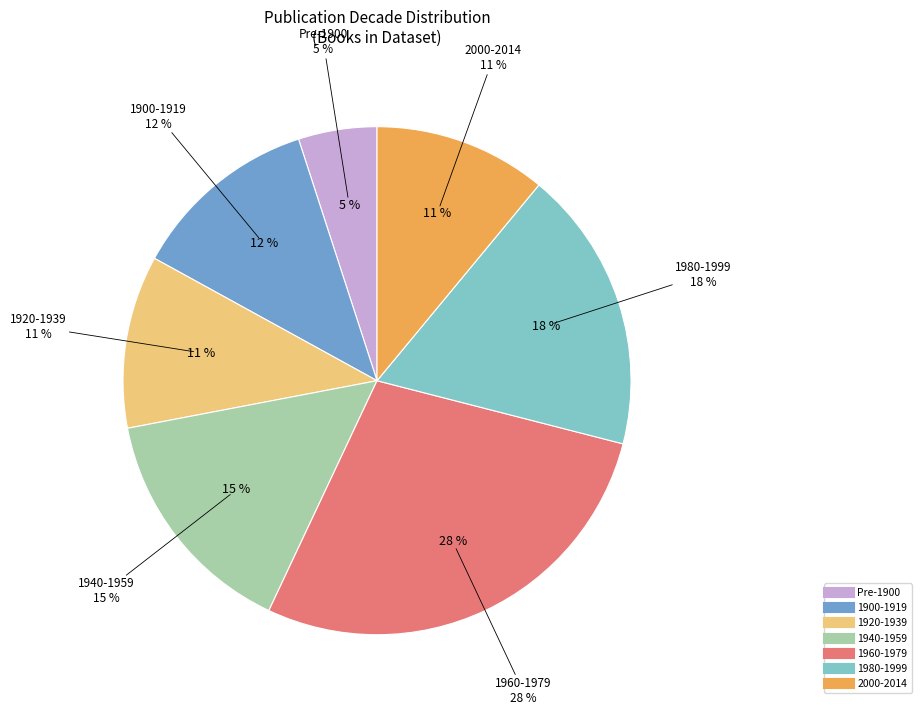

How many slices are in this pie chart?

2